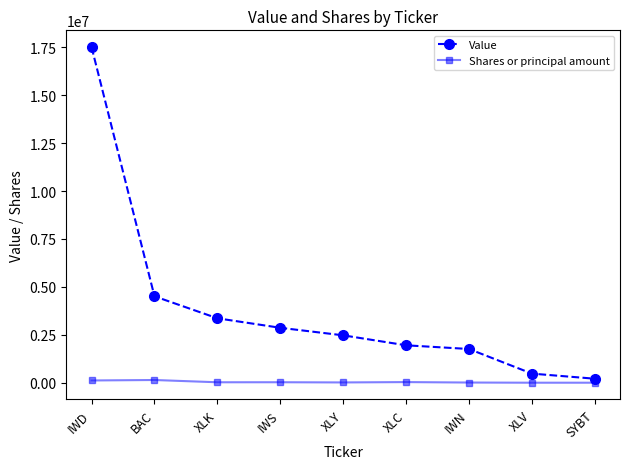

Is it true that Value equals 1955000 at XLC?

True